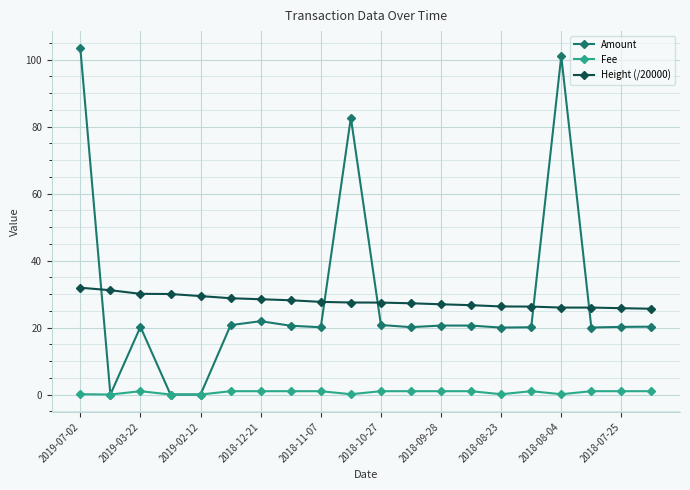

How many intersections are there between Amount and Height (/20000)?

5